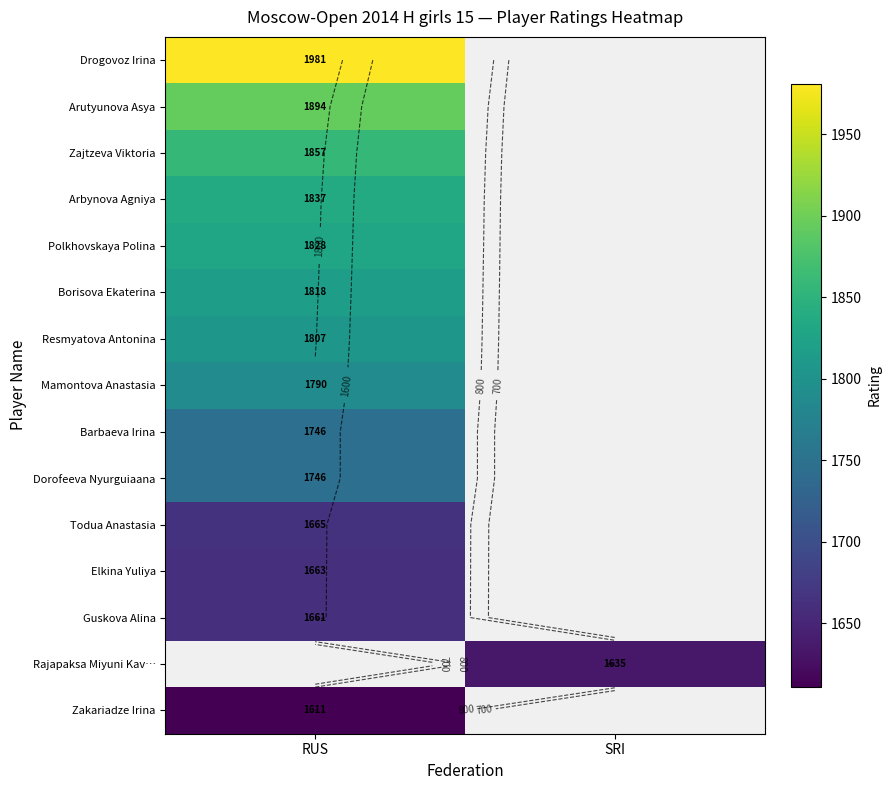

List the labels in order of Dorofeeva Nyurguiaana value, smallest first.

RUS, SRI